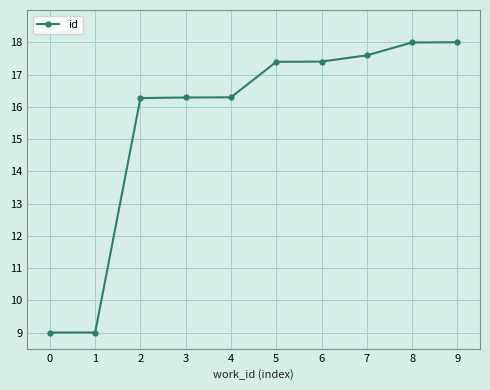

What is the value of the 6th point from the left?

17.4